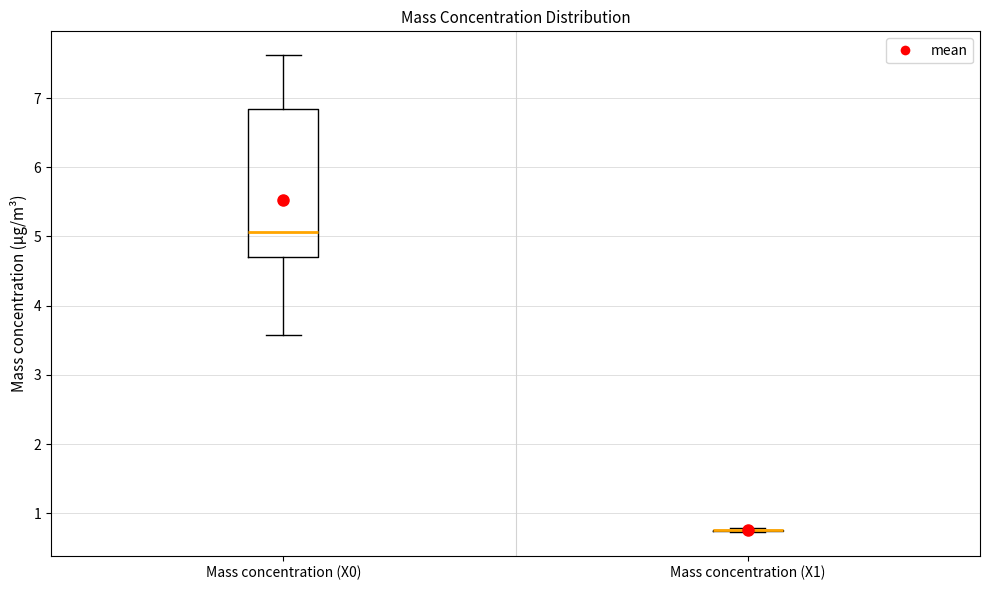

Reading left to right, read every box against the y-axis: the position of its median line, the range the box covers, and the ends of its whiskers. The values are not printed on the chart, so give them approximately, as read against the axis.

Mass concentration (X0): median 5.1, box 4.7 to 6.8, whiskers 3.6 to 7.6
Mass concentration (X1): box collapsed to a line at 0.8, whiskers 0.7 to 0.8